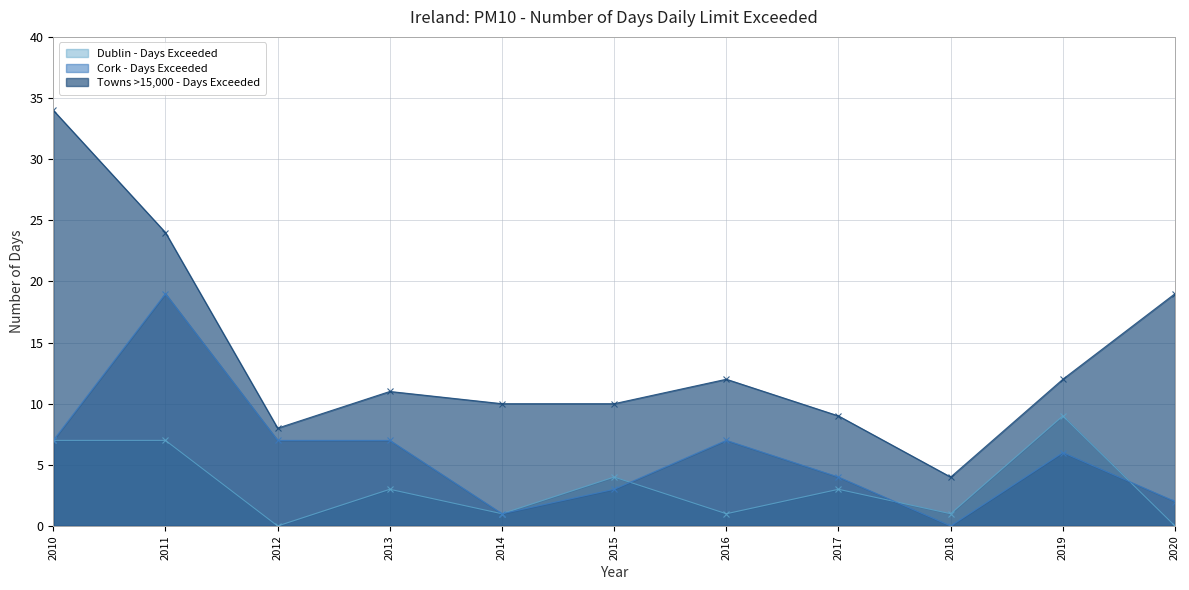

At how many categories does at least one series exceed 10?

6